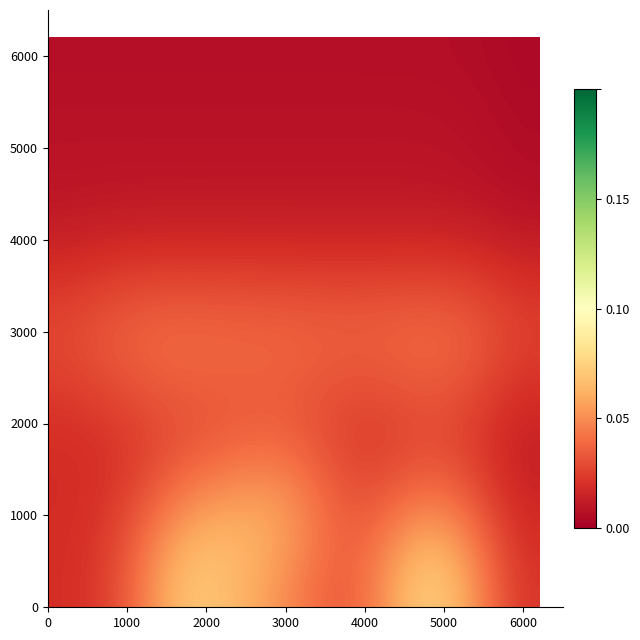

Count the number of data series in this chart.

17